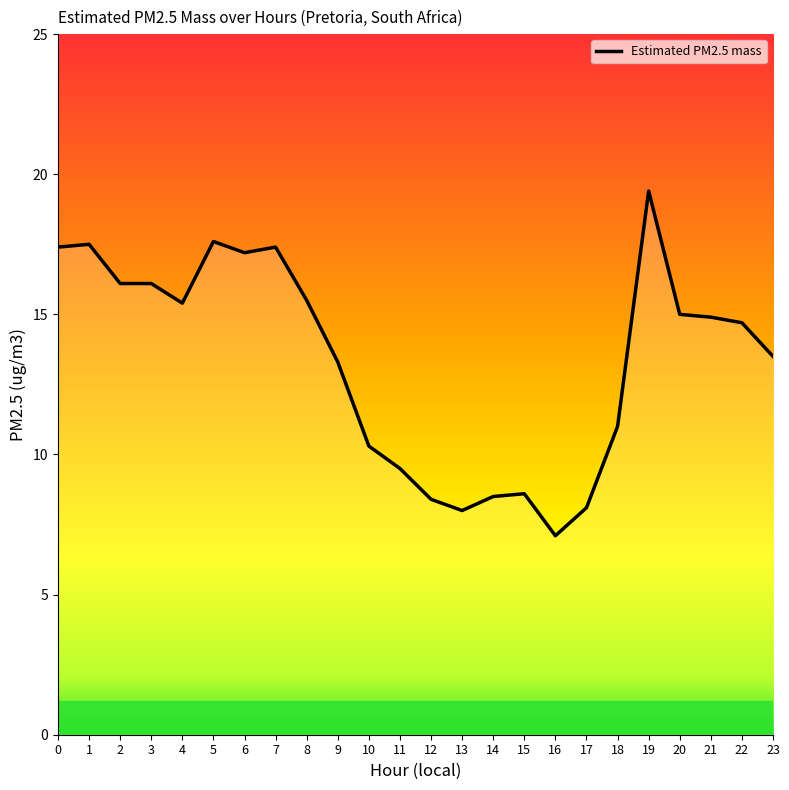

True or false: the data shows 18.7 at 9.

False